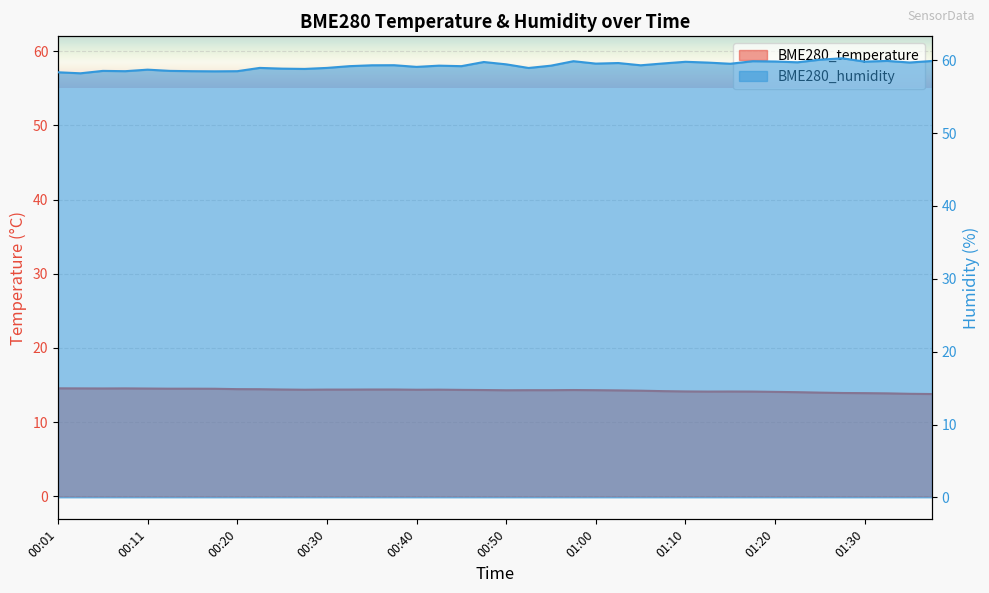

The value of BME280_temperature at 01:00 is 14.3. True or false?

True